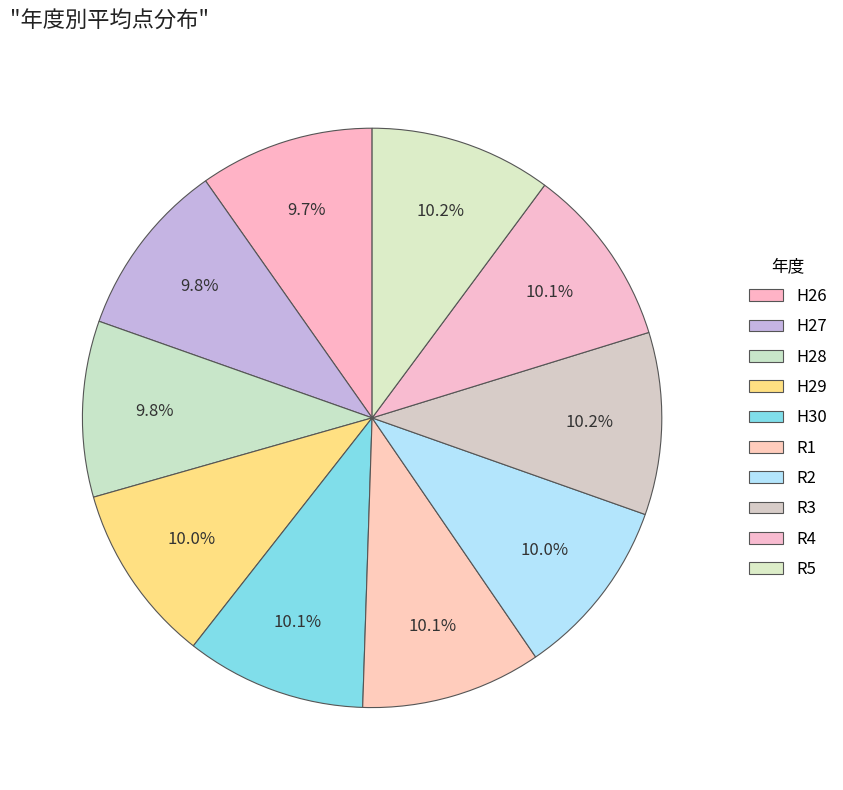

Is it true that H26 is 16% of the pie?

False